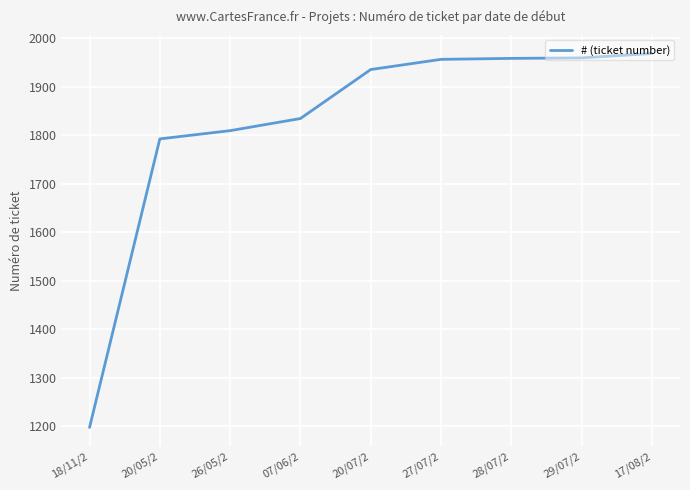

How many lines are shown in the chart?

1